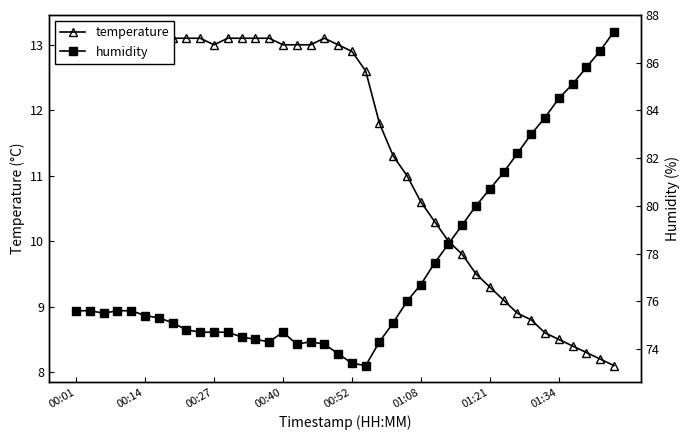

Which series has the largest total across all categories?

humidity